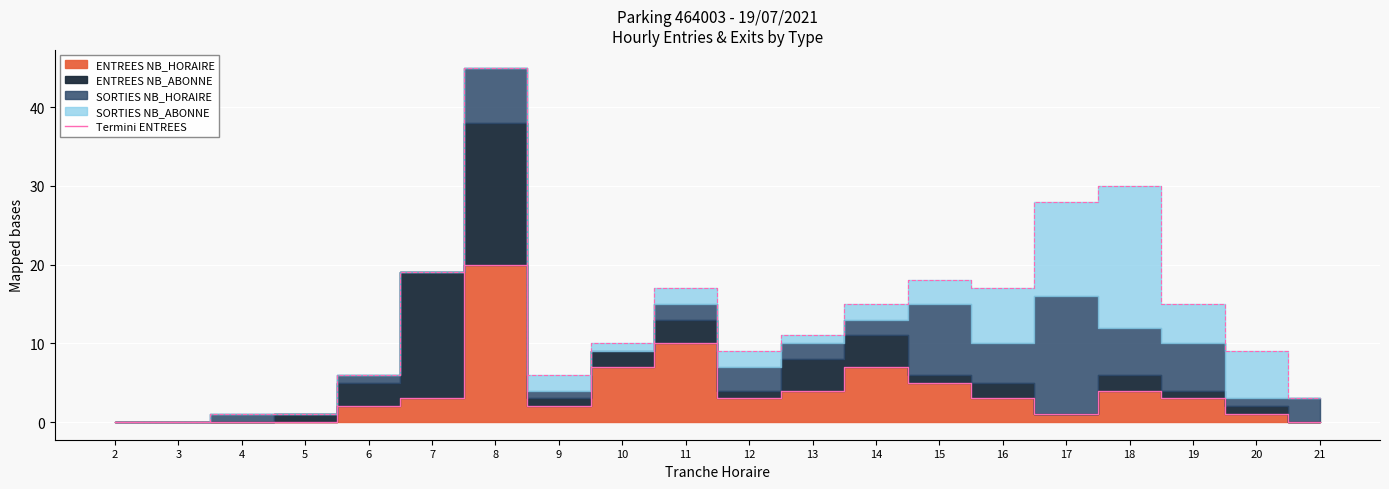

Where is the data nearest to the value 10?

11